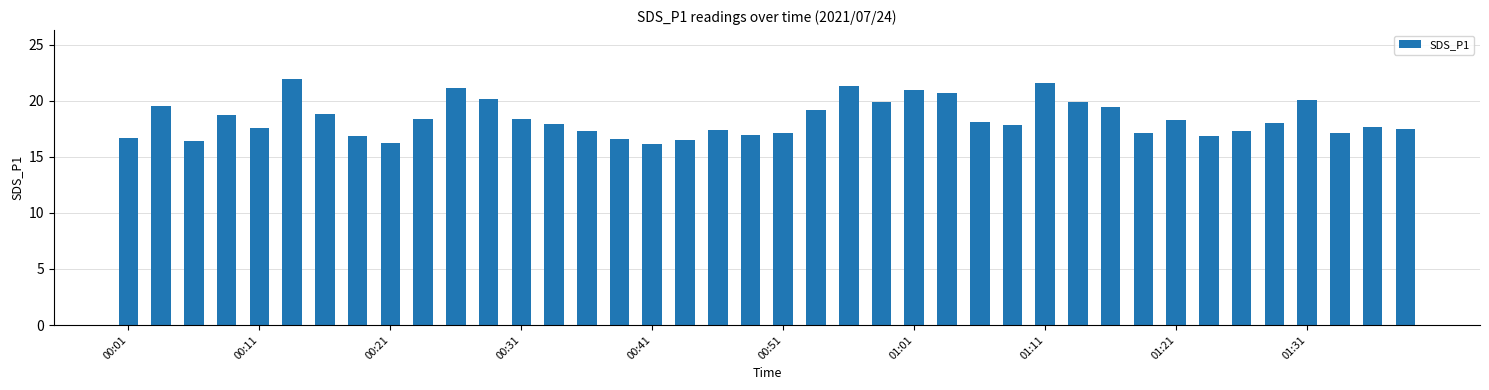

What is the value of the 12th bar from the left?

20.1